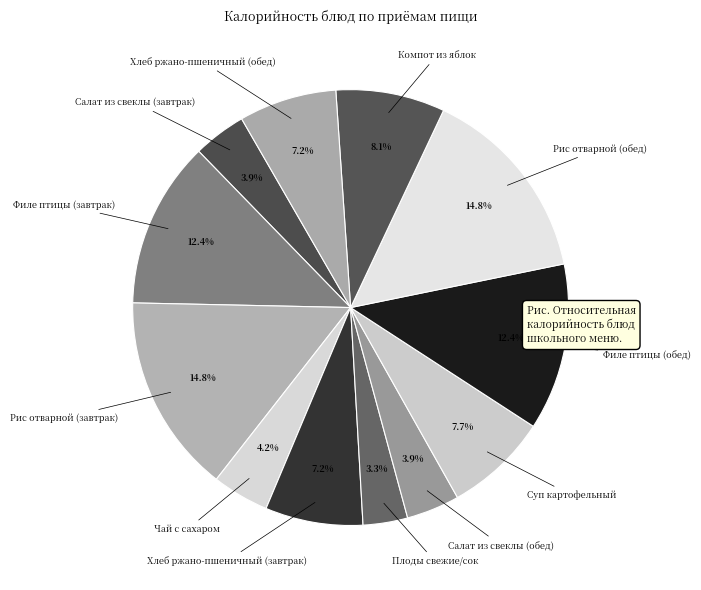

To the nearest percent, what is the average slice percentage?

8%